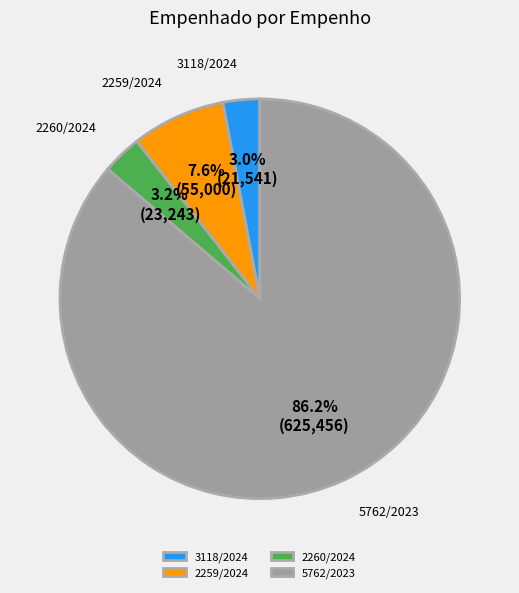

What percentage is the 5762/2023 slice, to the nearest percent?

86%